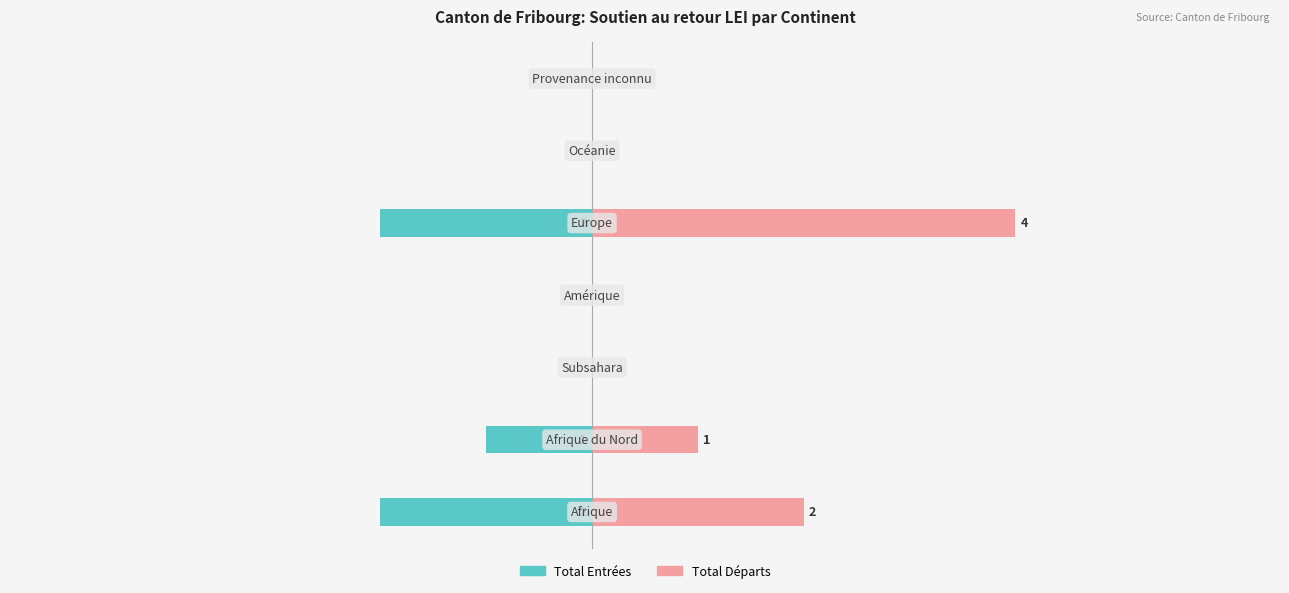

True or false: Total Départs has a value of 0 at 6.

True